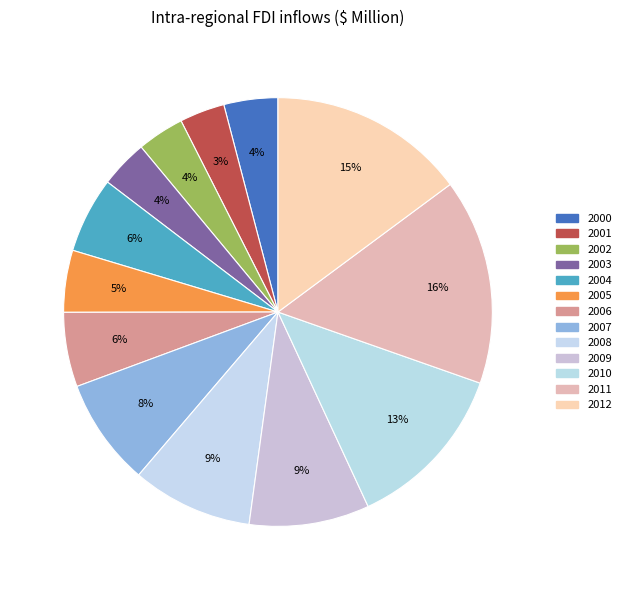

To the nearest percent, what is the average slice percentage?

8%